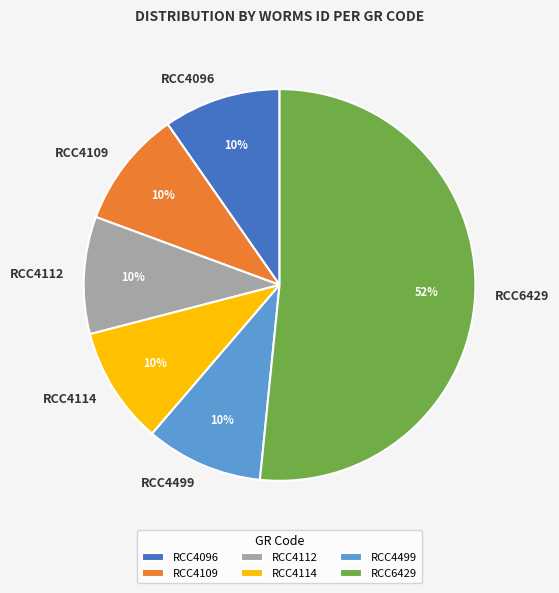

Approximately how many times larger is the value at RCC4114 compared to RCC4499?

1.0